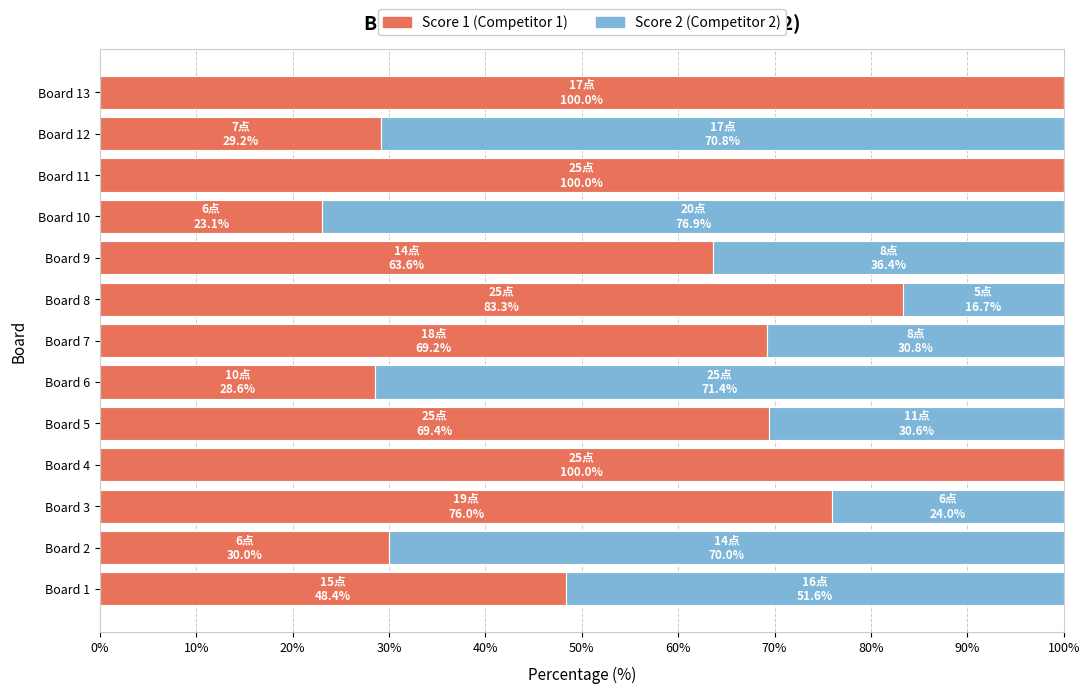

What is the total value across all series at Board 1?

100.0